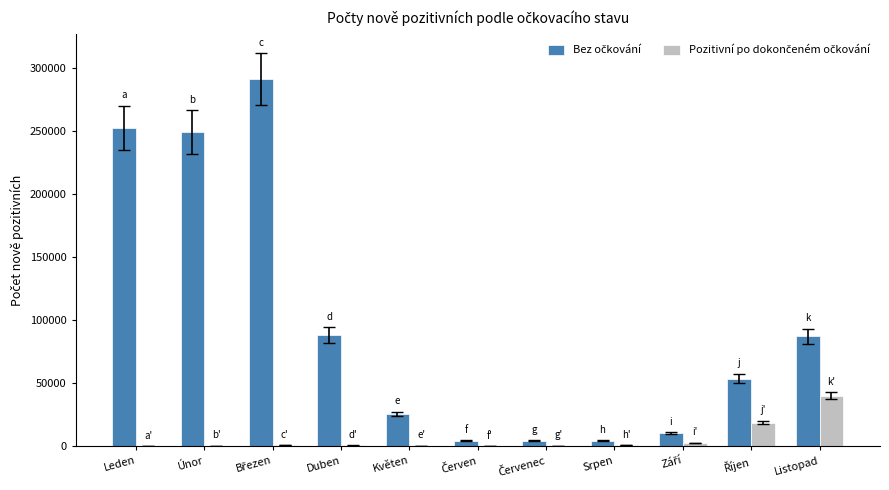

What is the total value across all series at Leden?

252319